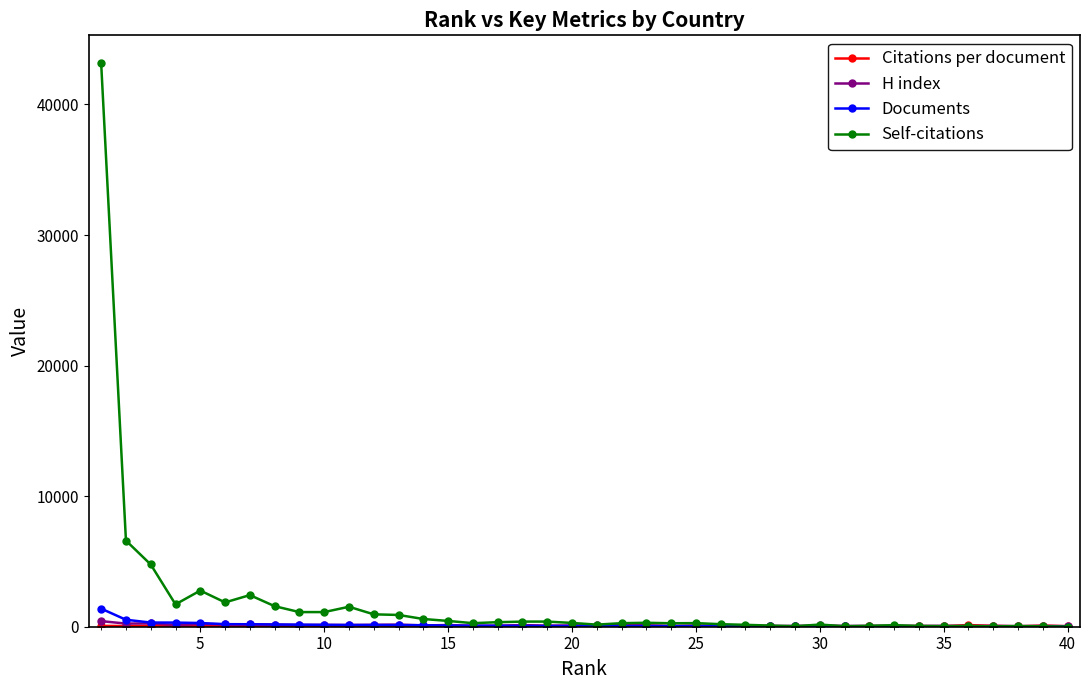

What is the maximum value for Documents?

1385.0